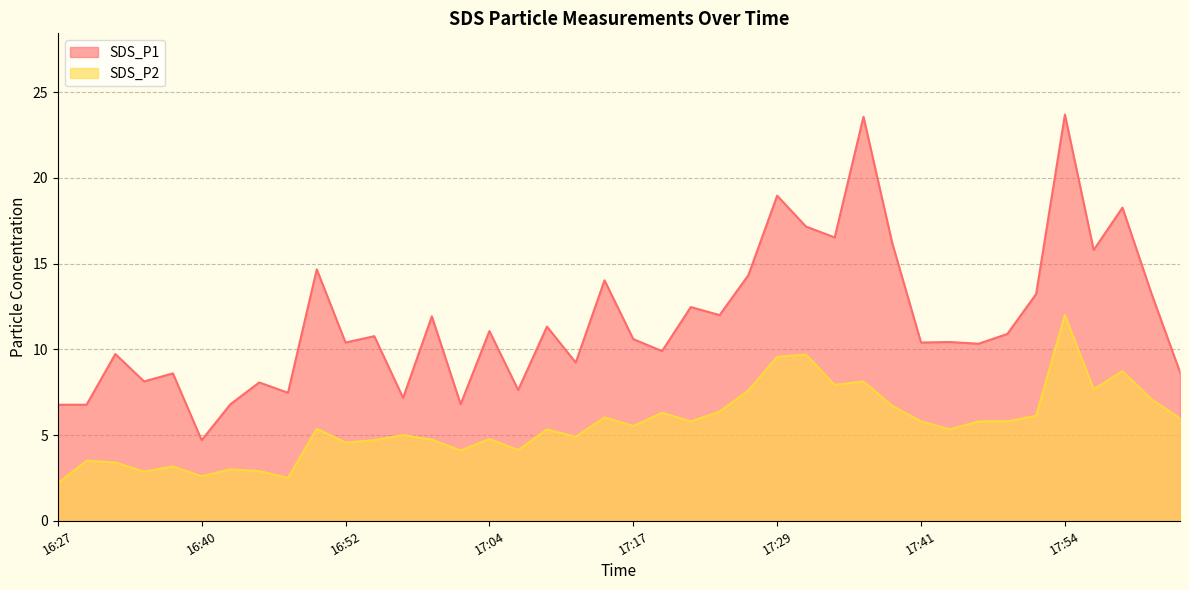

What is the label of the 6th point from the left?

16:40